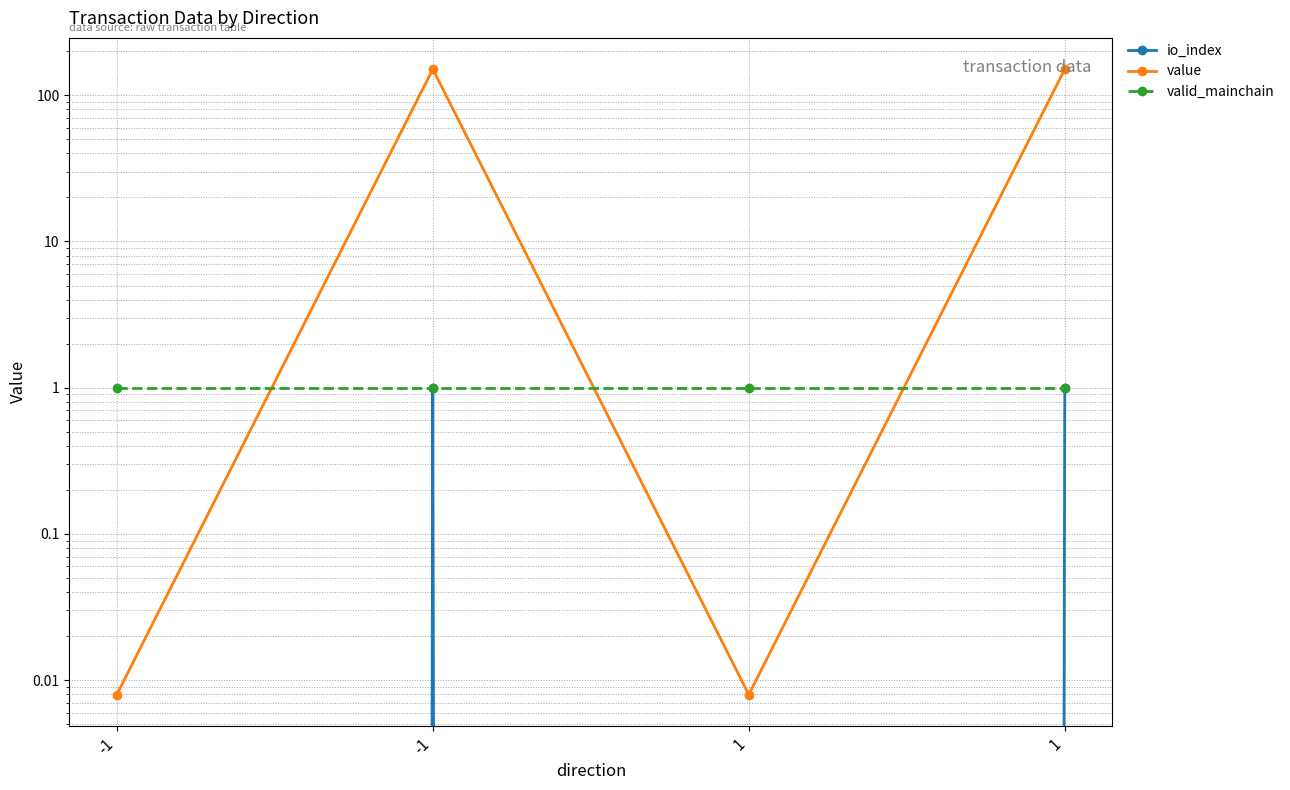

Which series has the largest total across all categories?

value